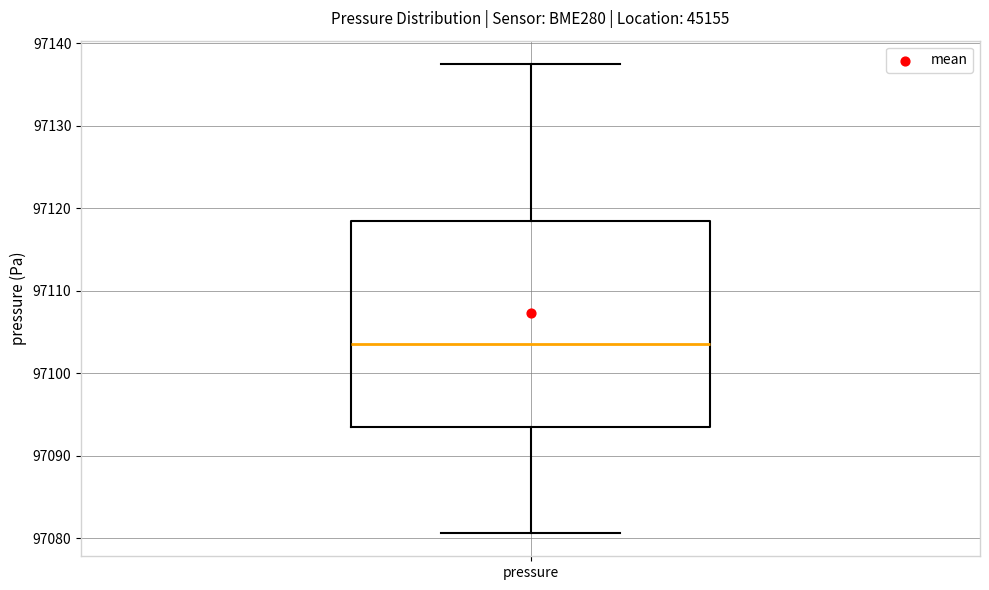

Transcribe this box plot: give where the median line is, the range the box spans, and where the two whiskers end, as read against the y-axis. The values are not printed on the chart, so give them approximately, as read against the axis.

median 97104, box 97094 to 97118, whiskers 97081 to 97137